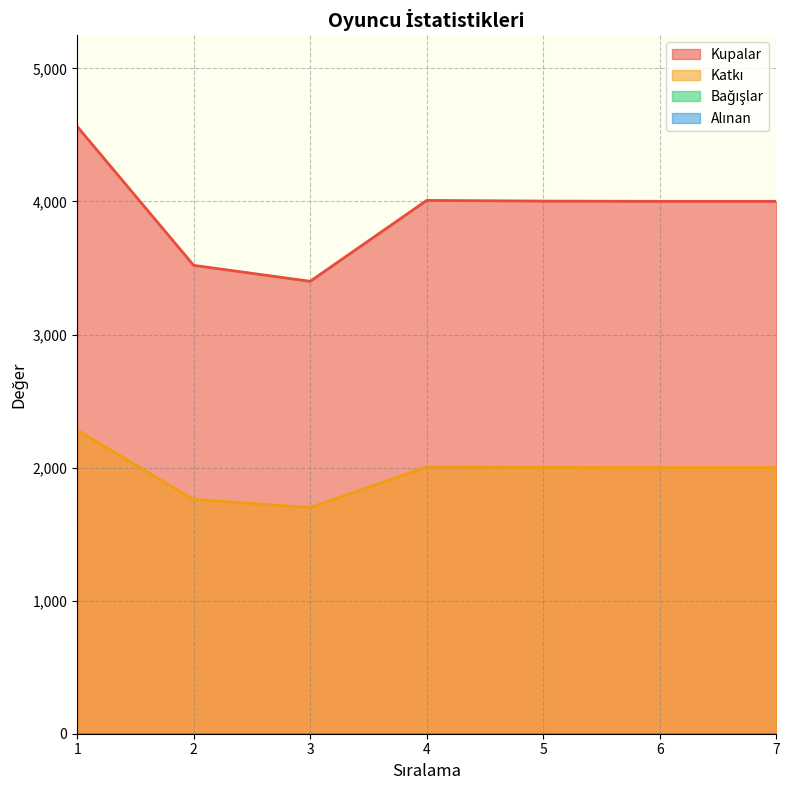

What is the sum of all Kupalar values?

27497